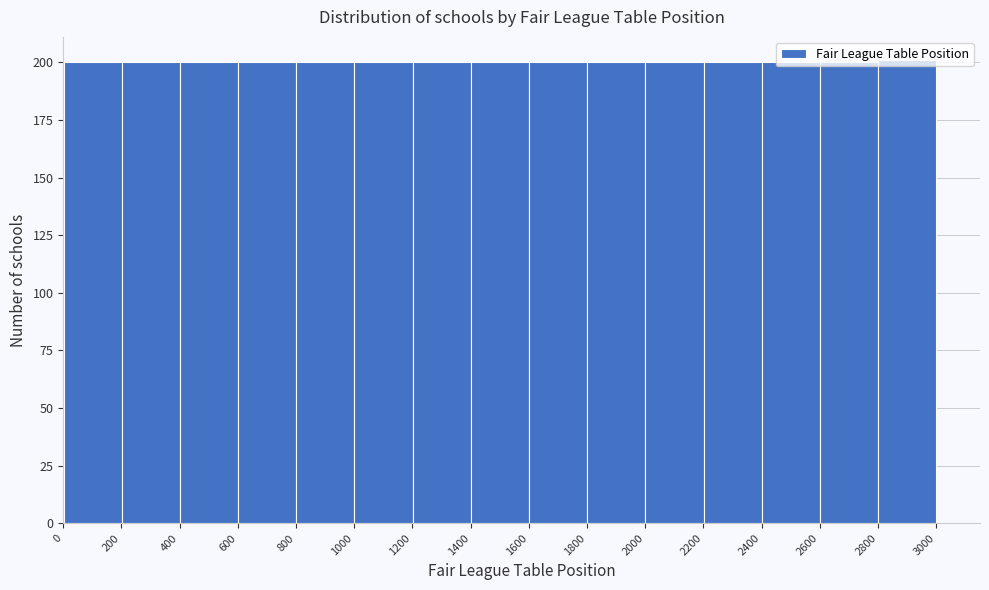

Reading left to right, transcribe this chart: for each bar, give the range it covers on the x-axis and its height. Neither the bar edges nor the heights are printed on the chart, so give them approximately, as read against the axes.

0 to 200: 200
200 to 400: 200
400 to 600: 200
600 to 800: 200
800 to 1000: 200
1000 to 1200: 200
1200 to 1400: 200
1400 to 1600: 200
1600 to 1800: 200
1800 to 2000: 200
2000 to 2200: 200
2200 to 2400: 200
2400 to 2600: 200
2600 to 2800: 200
2800 to 3000: 200